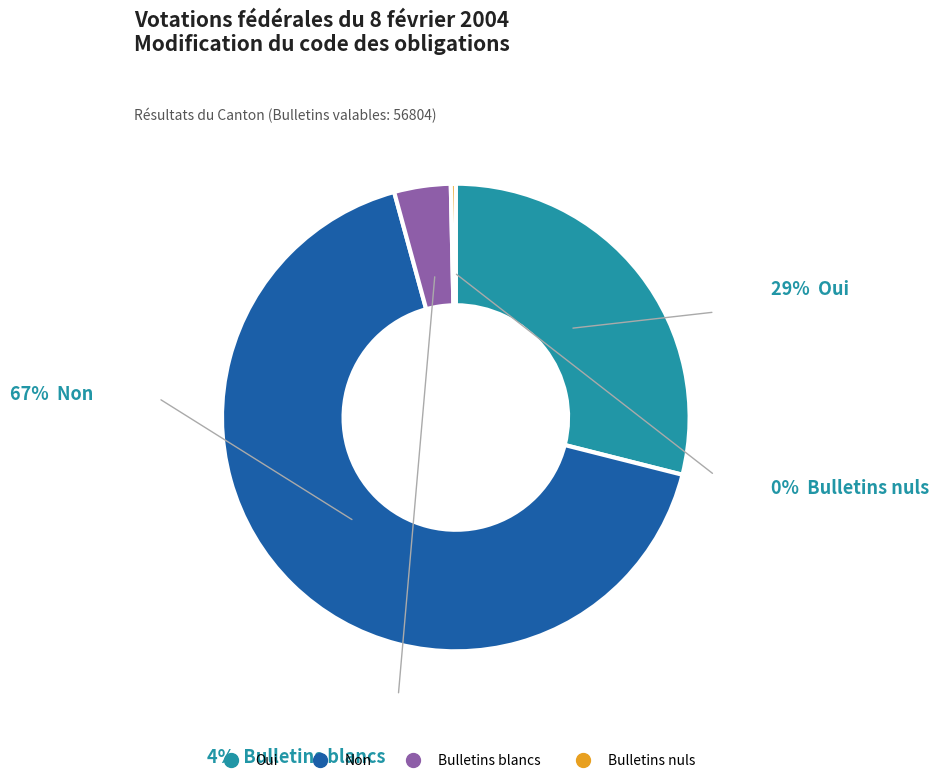

Rank the categories by value from lowest to highest.

Bulletins nuls, Bulletins blancs, Oui, Non